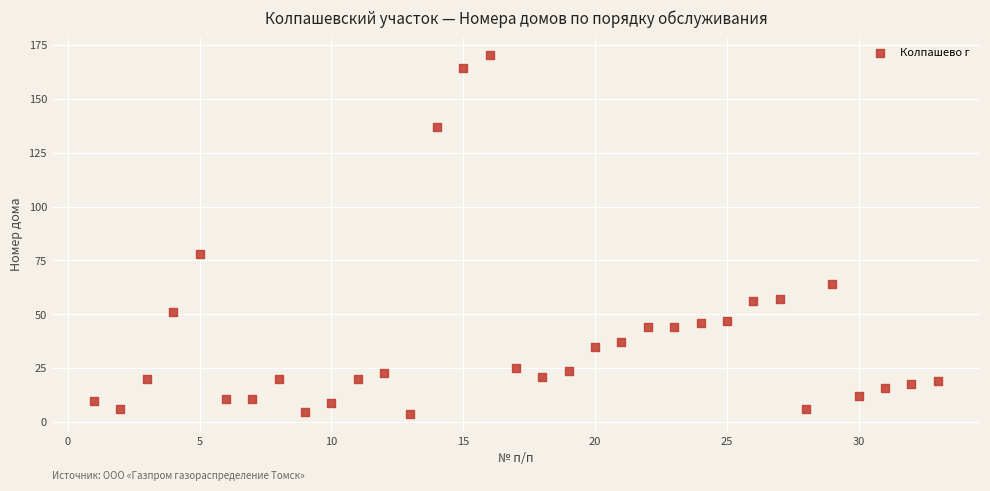

What is the range of X values (max minus min)?

32